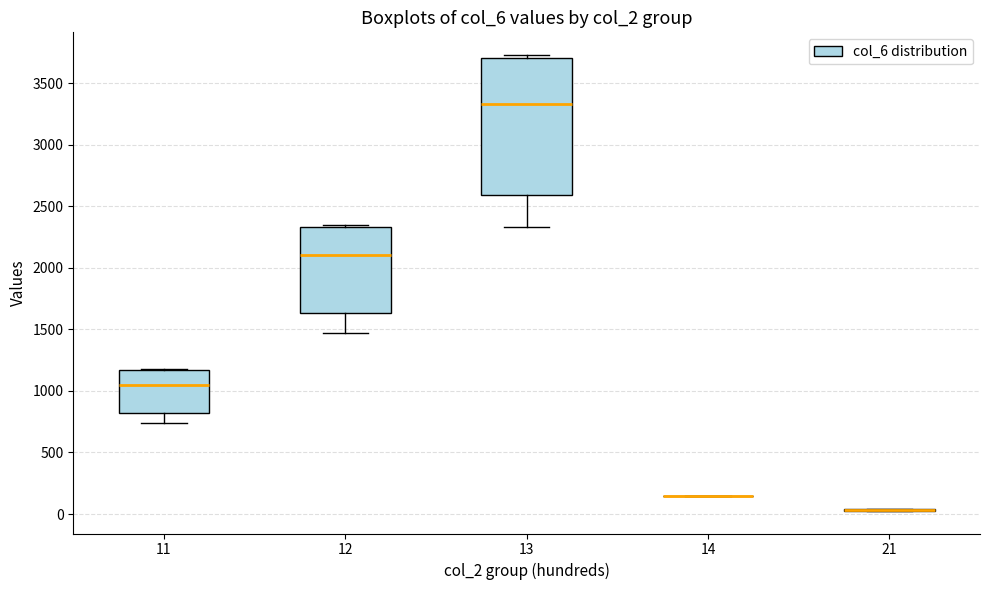

Reading left to right, transcribe this box plot: for each box, give where its median line is, the range the box spans, and where its two whiskers end, as read against the y-axis. The values are not printed on the chart, so give them approximately, as read against the axis.

11: median 1050, box 800 to 1150, whiskers 750 to 1200
12: median 2100, box 1650 to 2350, whiskers 1450 to 2350
13: median 3350, box 2600 to 3700, whiskers 2350 to 3750
14: box collapsed to a line at 150, whiskers 150 to 150
21: box collapsed to a line at 50, whiskers 50 to 50